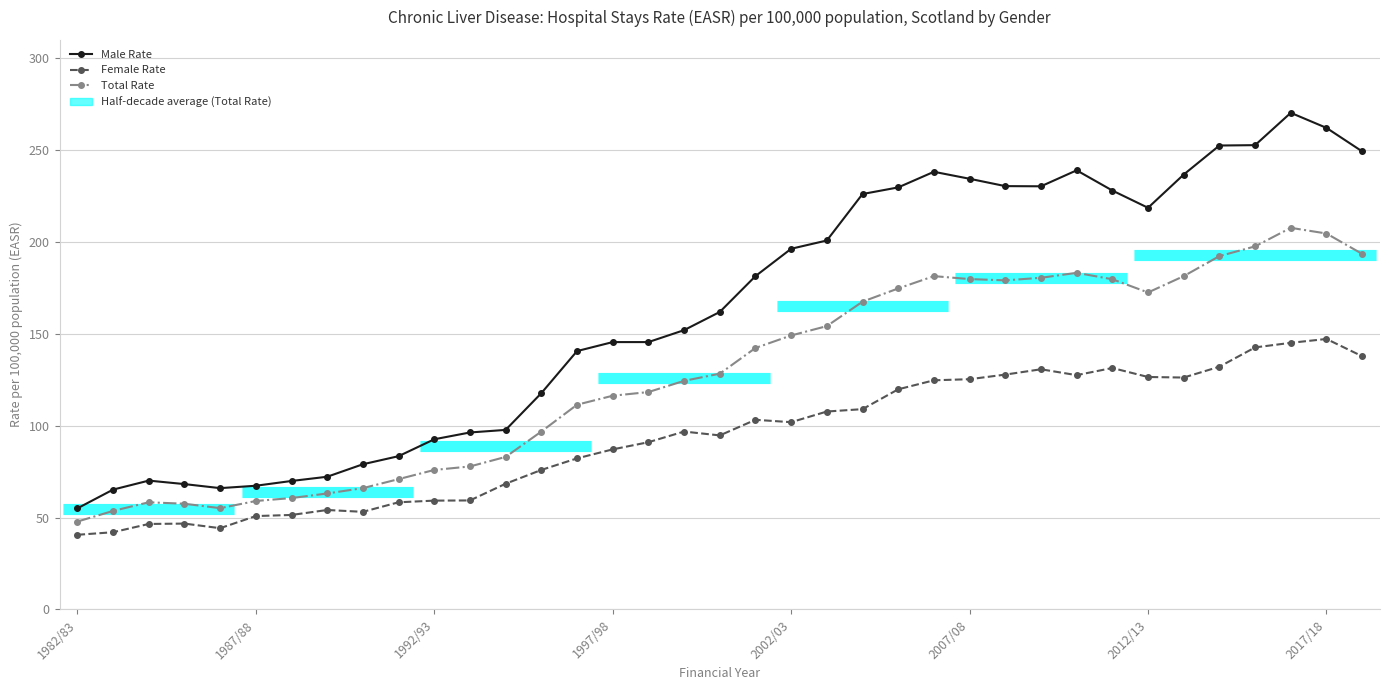

List the series in order of their peak value, highest first.

Male Rate, Total Rate, Female Rate